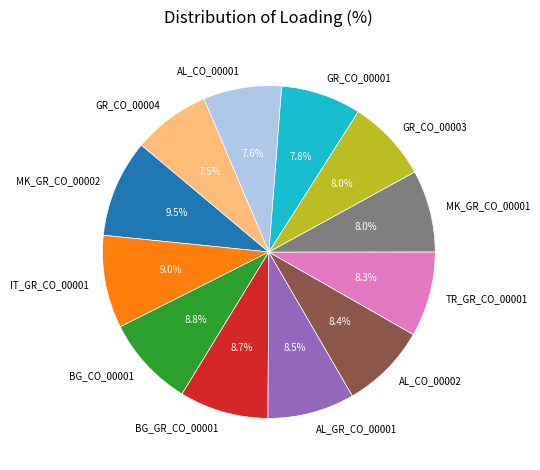

What is the total percentage of GR_CO_00004 and MK_GR_CO_00001?

15.5%